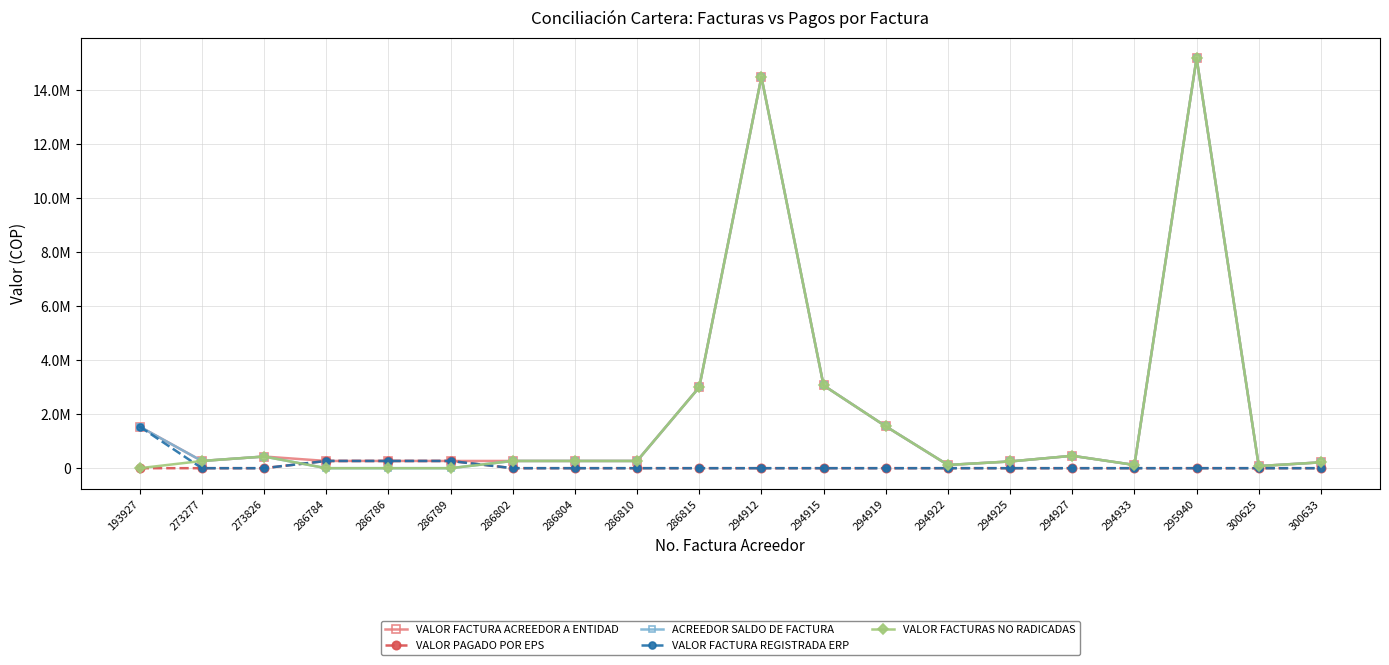

Which series has the widest spread of values?

ACREEDOR SALDO DE FACTURA